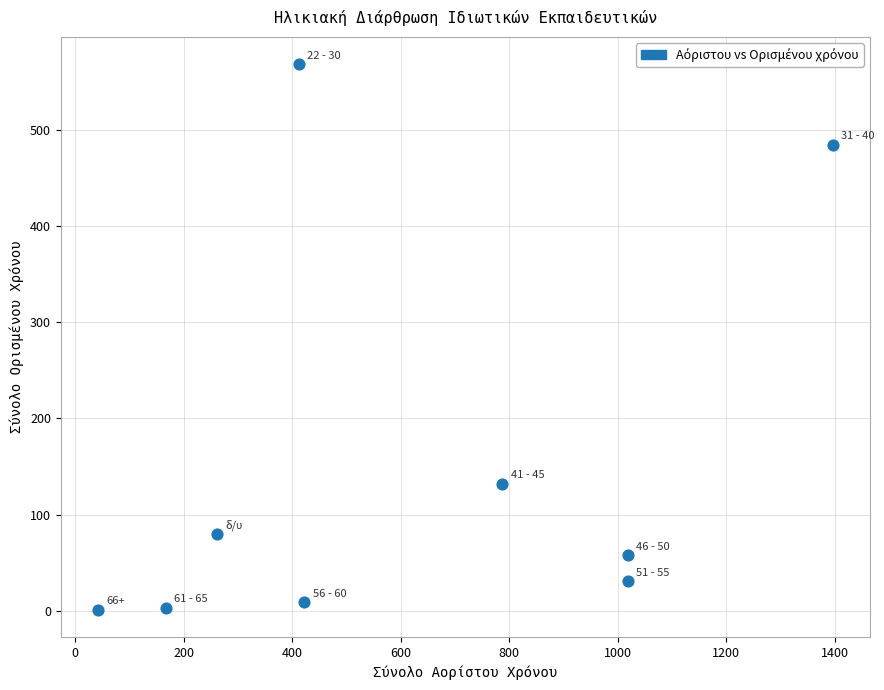

What is the average Y value?

152